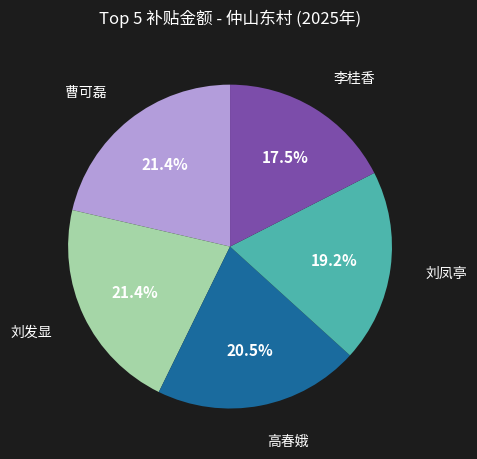

Does any single category account for the majority?

No